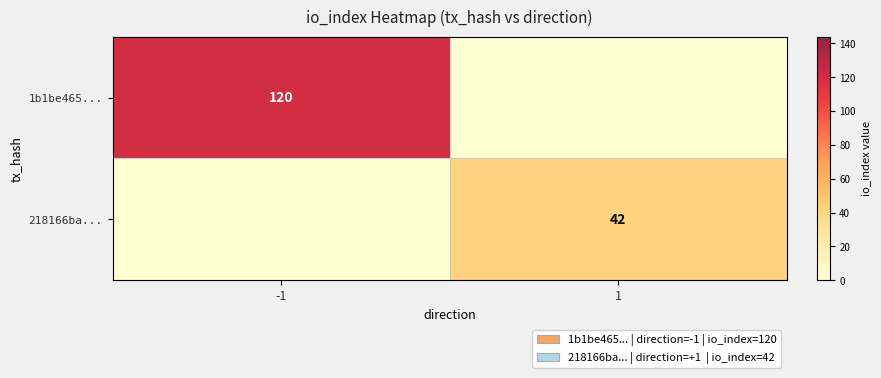

Is the value of 218166ba... at 1 greater than the value of 1b1be465... at -1?

No